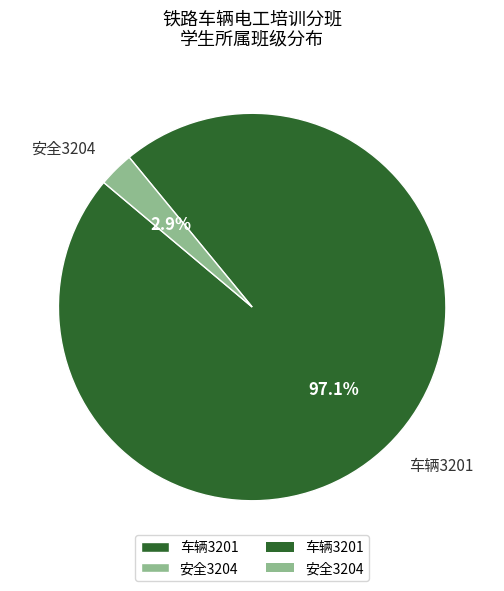

What is the smallest slice in the pie chart?

安全3204